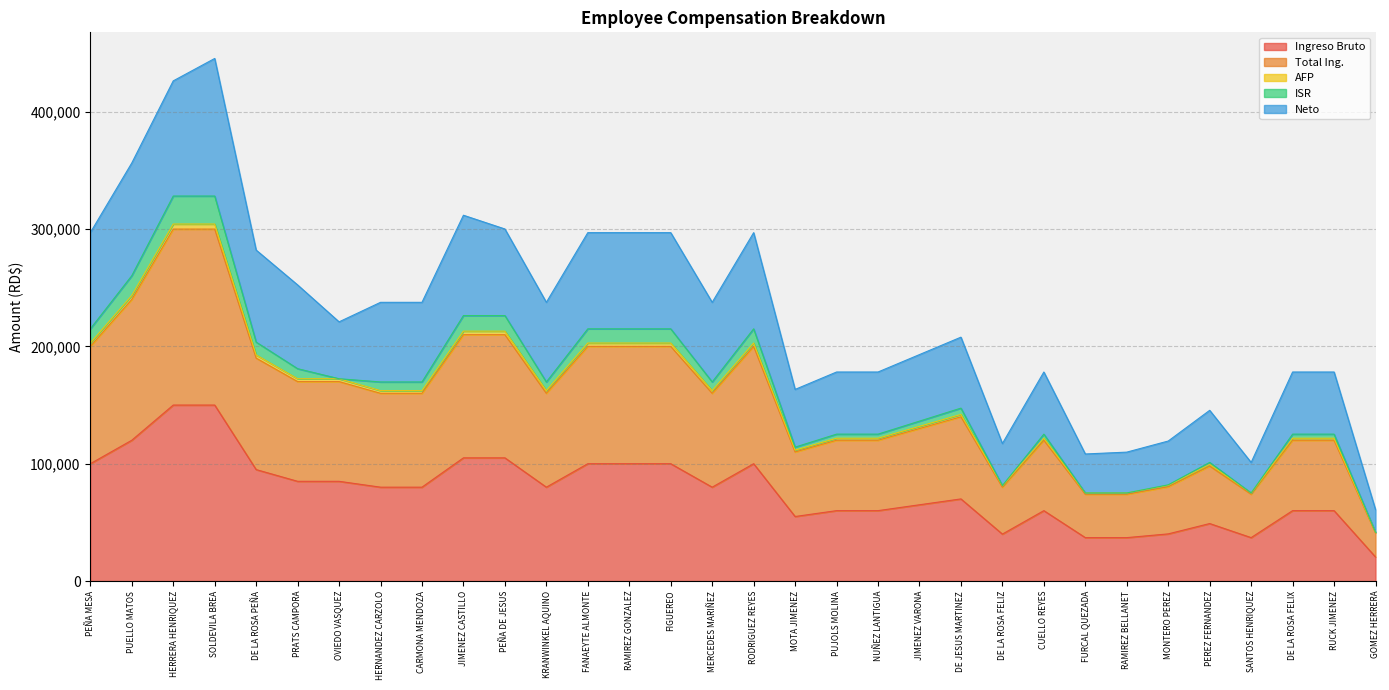

Reading left to right, list all the values displayed in this chart.

Ingreso Bruto: 100000.0	120000.0	150000.0	150000.0	95000.0	85000.0	85000.0	80000.0	80000.0	105000.0	105000.0	80000.0	100000.0	100000.0	100000.0	80000.0	100000.0	55000.0	60000.0	60000.0	65000.0	70000.0	40000.0	60000.0	37000.0	37000.0	40185.5	49000.0	37000.0	60000.0	60000.0	20500.0
Total Ing.: 200000.0	240000.0	300000.0	300000.0	190000.0	170000.0	170000.0	160000.0	160000.0	210000.0	210000.0	160000.0	200000.0	200000.0	200000.0	160000.0	200000.0	110000.0	120000.0	120000.0	130000.0	140000.0	80000.0	120000.0	74000.0	74000.0	80371.0	98000.0	74000.0	120000.0	120000.0	41000.0
AFP: 202870.0	243444.0	304305.0	304305.0	192726.5	172439.5	172439.5	162296.0	162296.0	213013.5	213013.5	162296.0	202870.0	202870.0	202870.0	162296.0	202870.0	111578.5	121722.0	121722.0	131865.5	142009.0	81148.0	121722.0	75061.9	75061.9	81524.3	99406.3	75061.9	121722.0	121722.0	41588.3
Neto: 296960.0	356352.0	426333.6	445440.0	282112.0	252416.0	220929.9	237568.0	237568.0	311808.0	300082.4	237568.0	296960.0	296960.0	296960.0	237568.0	296960.0	163328.0	178176.0	178176.0	193024.0	207872.0	117206.5	178176.0	108297.8	109875.2	119334.9	145510.4	101088.6	178176.0	178176.0	60876.8